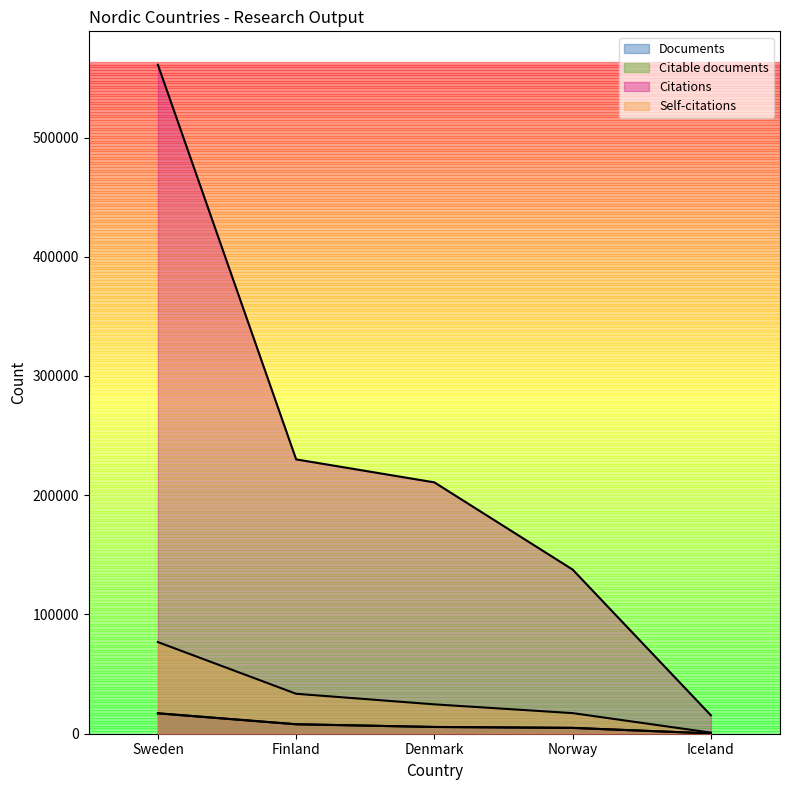

The Documents series shows 4508 at Sweden. True or false?

False